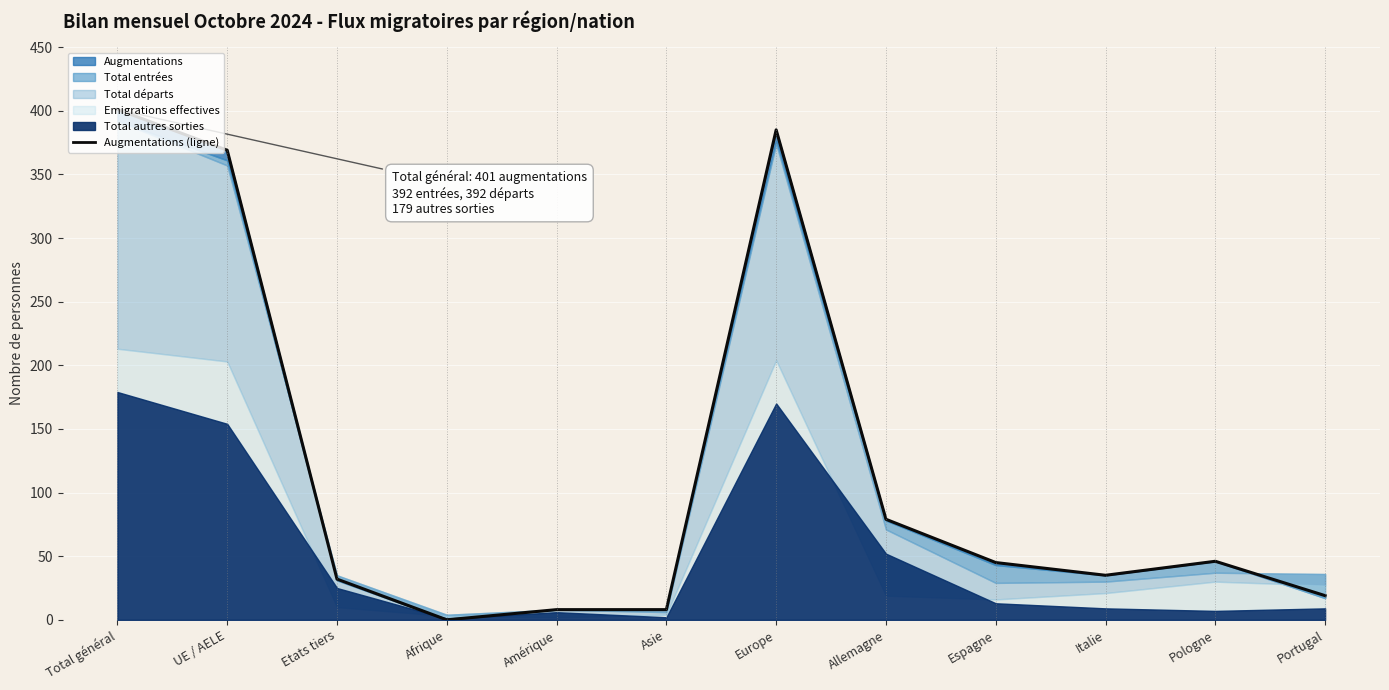

What is the average value?

119